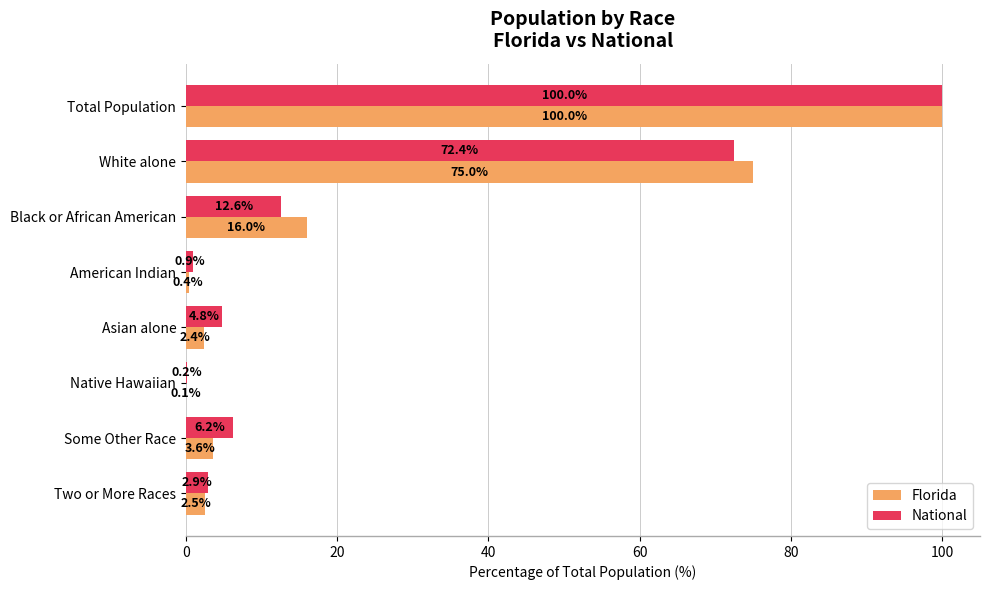

How many data points does each series have?

8